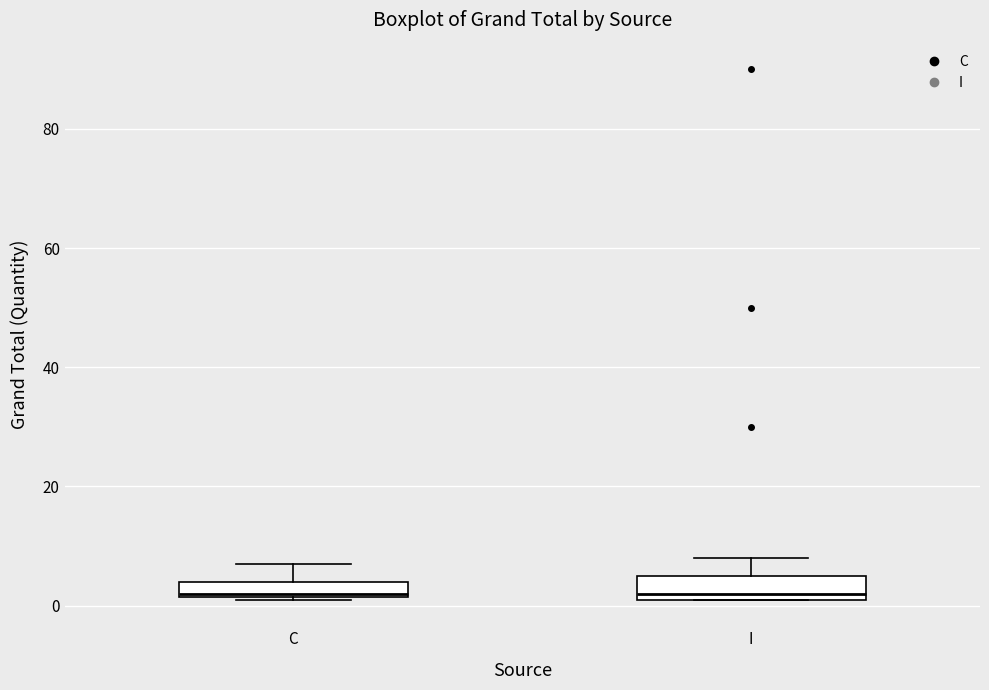

Where is the upper edge of the box for C on the y-axis? The values are not printed on the chart, so give them approximately, as read against the axis.

4